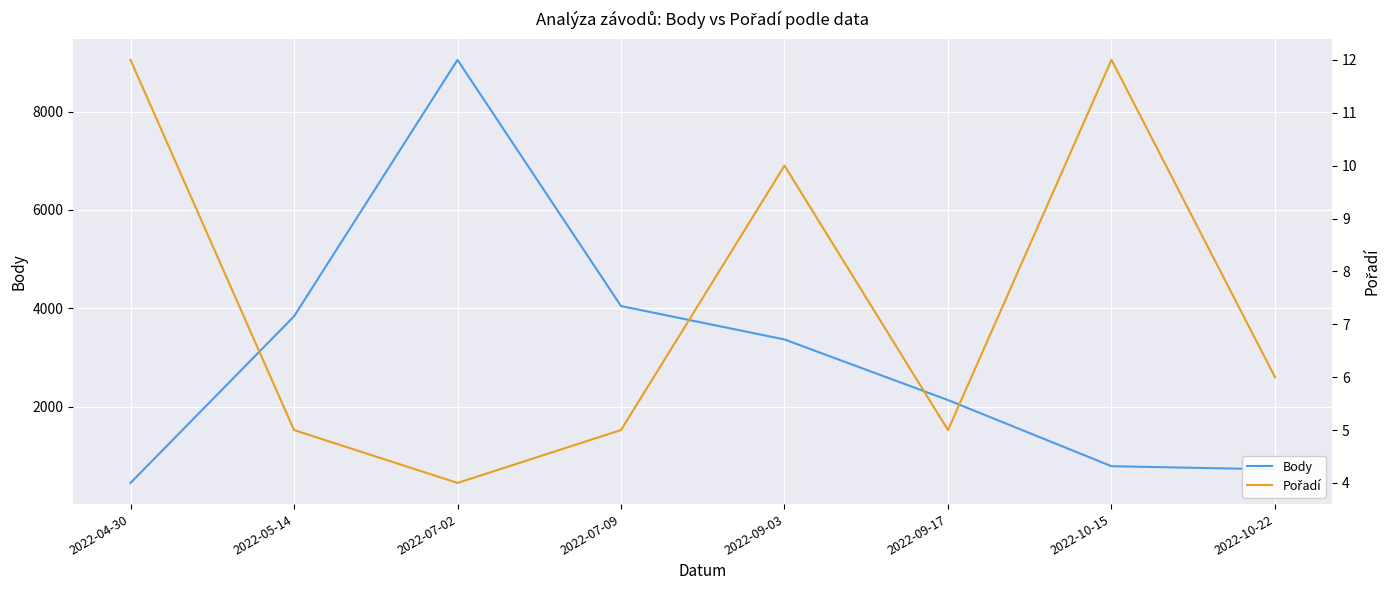

What is the label of the 5th point from the right?

2022-07-09